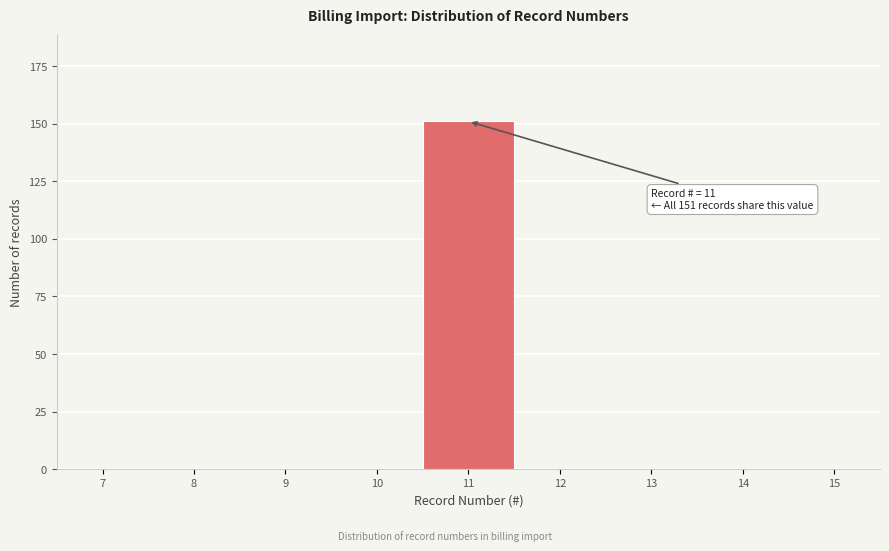

Reading left to right, extract all data points from this chart.

7=0	8=0	9=0	10=0	11=151	12=0	13=0	14=0	15=0